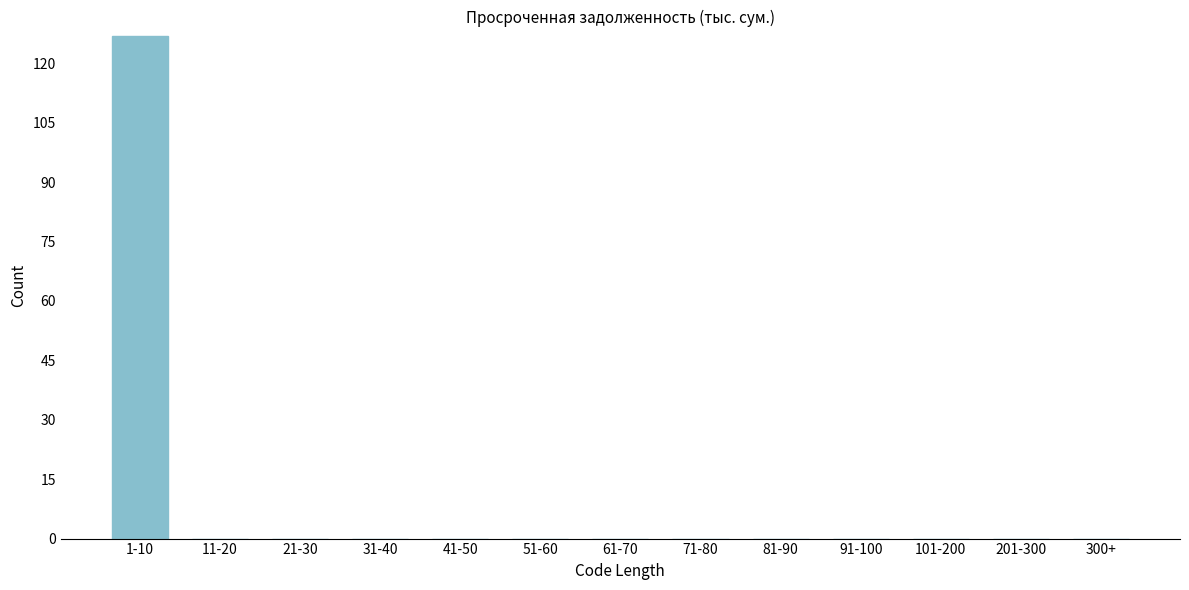

Reading left to right, what are all the values shown in this chart?

1-10=127	11-20=0	21-30=0	31-40=0	41-50=0	51-60=0	61-70=0	71-80=0	81-90=0	91-100=0	101-200=0	201-300=0	300+=0